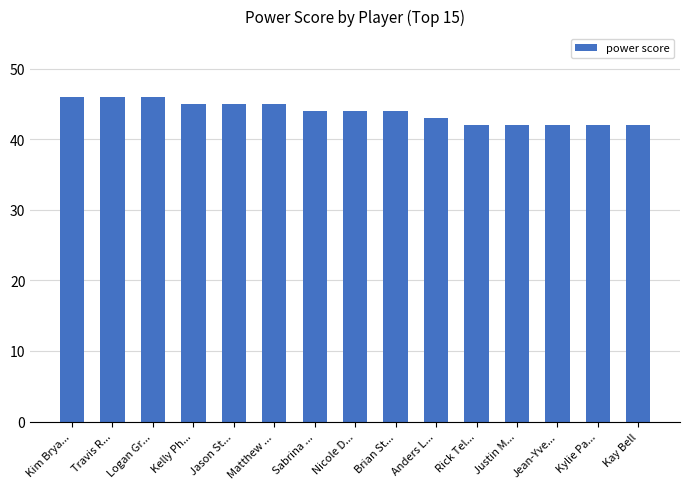

Read the value at Rick Tel....

42